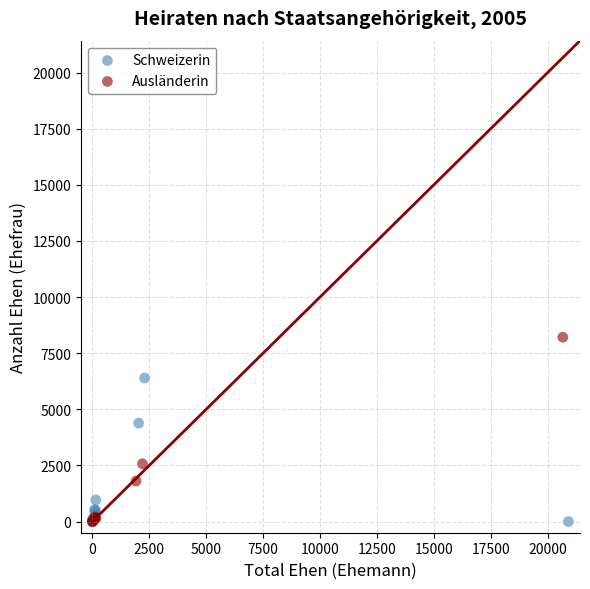

Which series has the widest spread of Y values?

Ausländerin